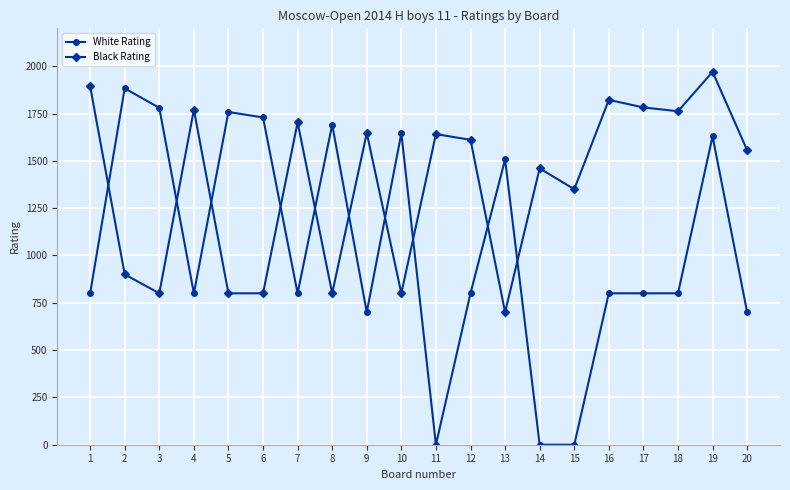

How many lines are shown in the chart?

2